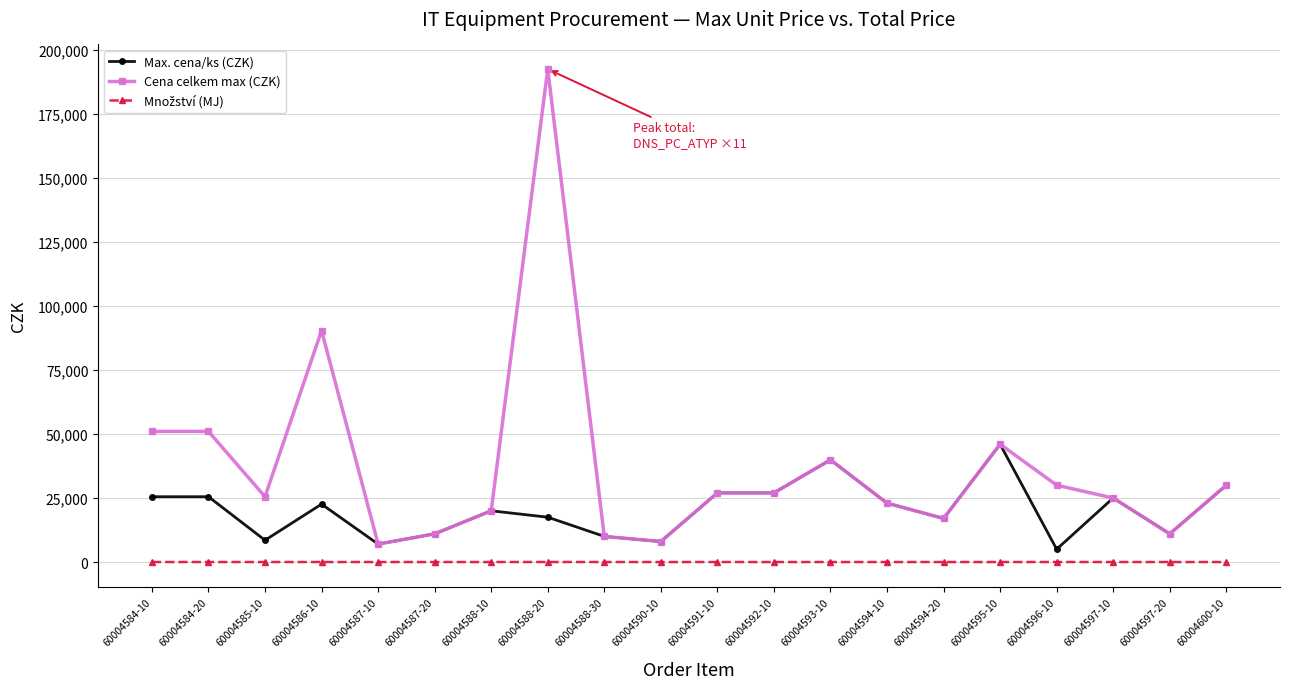

What is the maximum value for Max. cena/ks (CZK)?

46000